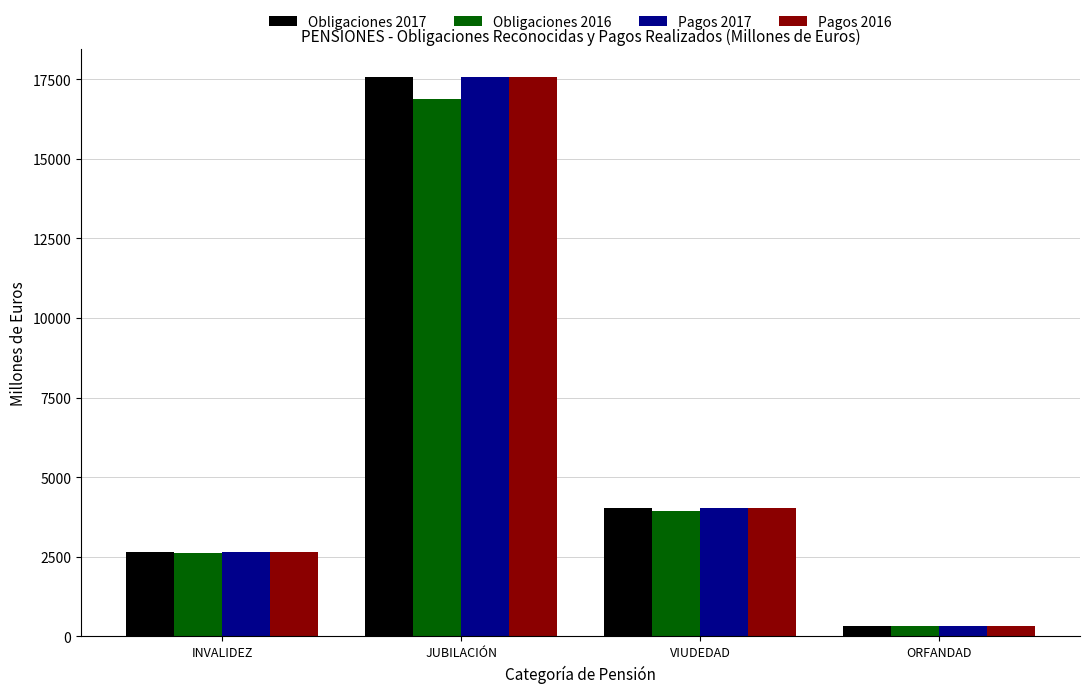

At which category does the chart reach its peak across all series?

JUBILACIÓN